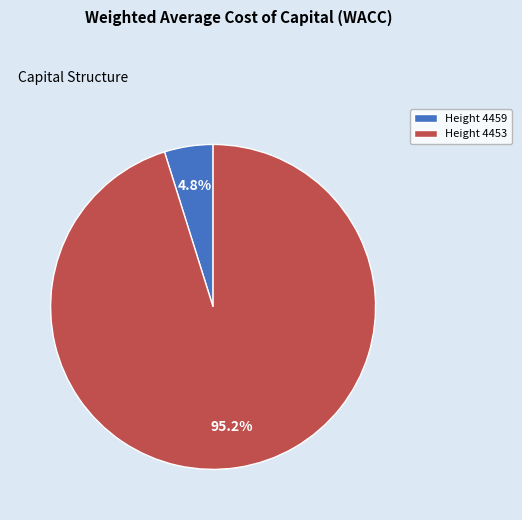

What percentage is NOT represented by Height 4459?

95.2%